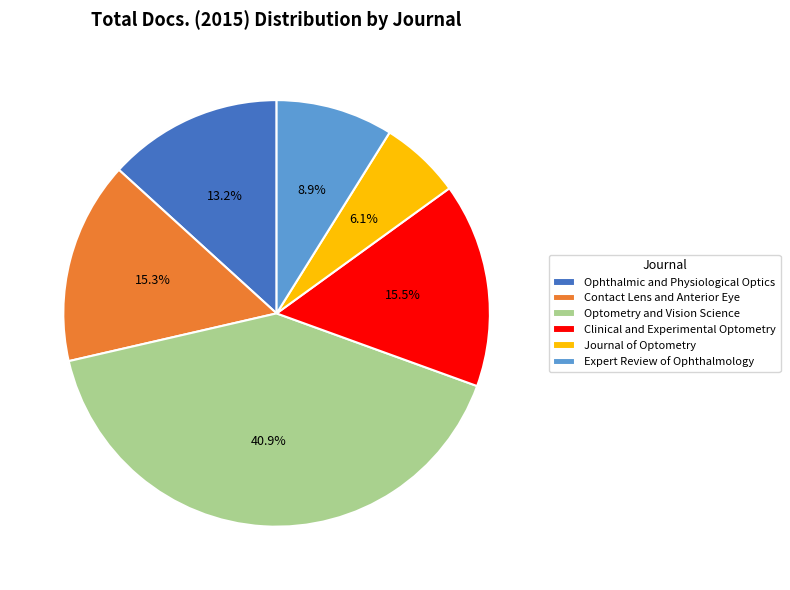

To the nearest percent, what is the difference between the largest and smallest slice percentages?

35%